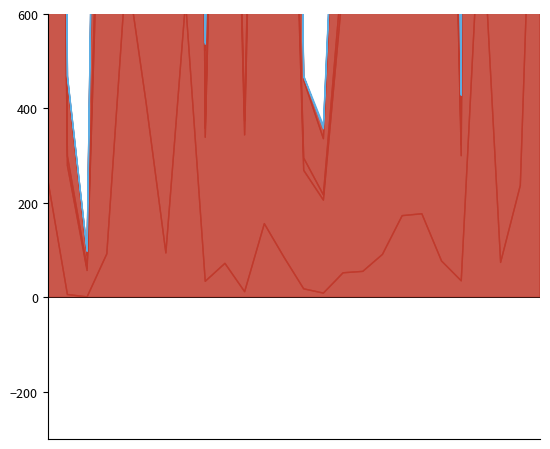

Does the chart display data point markers on the line(s)?

No